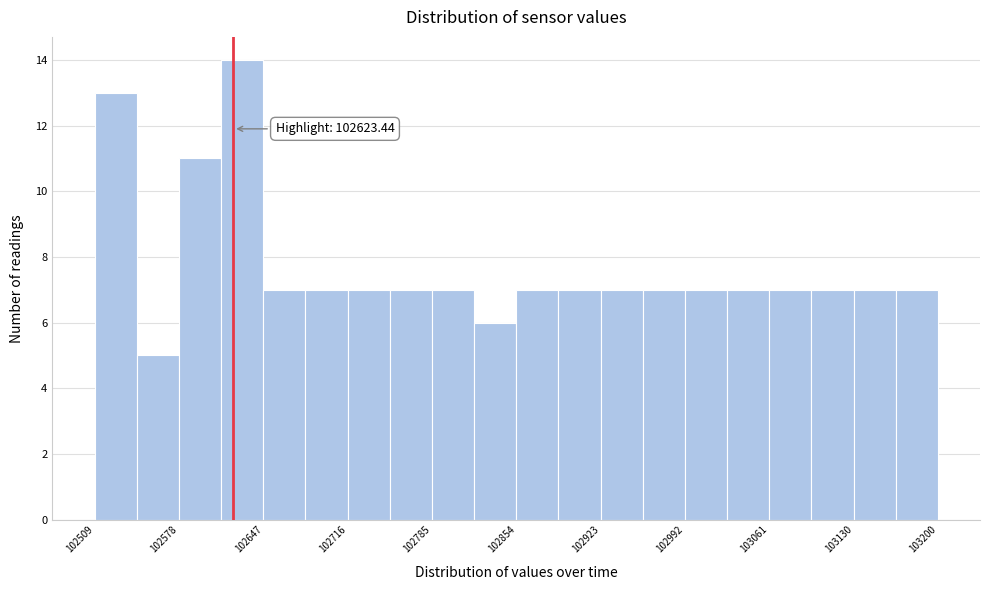

Read against the x-axis, roughly where is the centre of the tallest bar?

102630